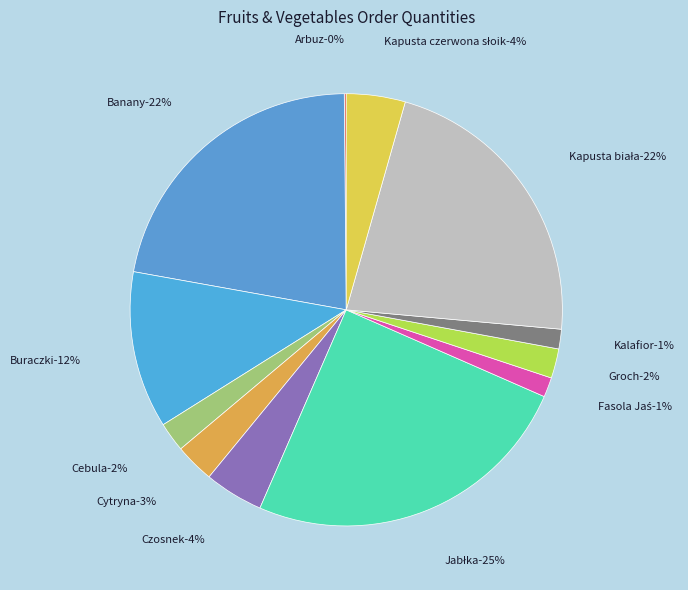

Which slice is the largest?

Jabłka